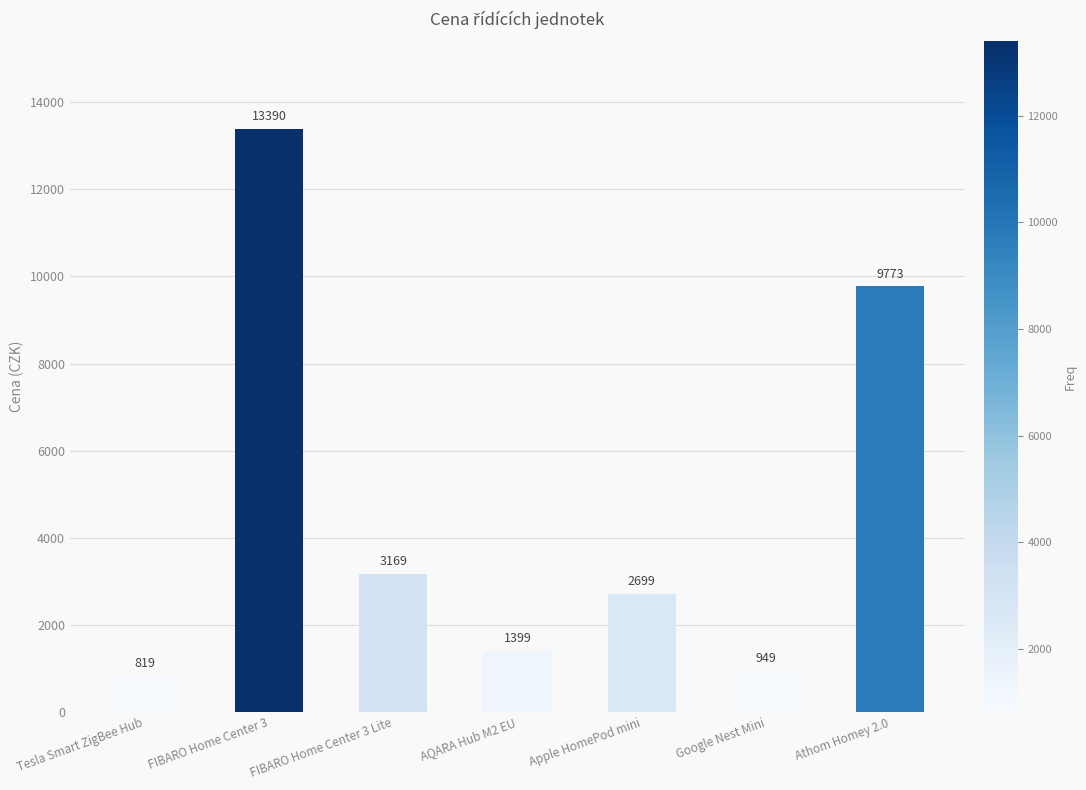

Between Apple HomePod mini and Google Nest Mini, which is larger?

Apple HomePod mini